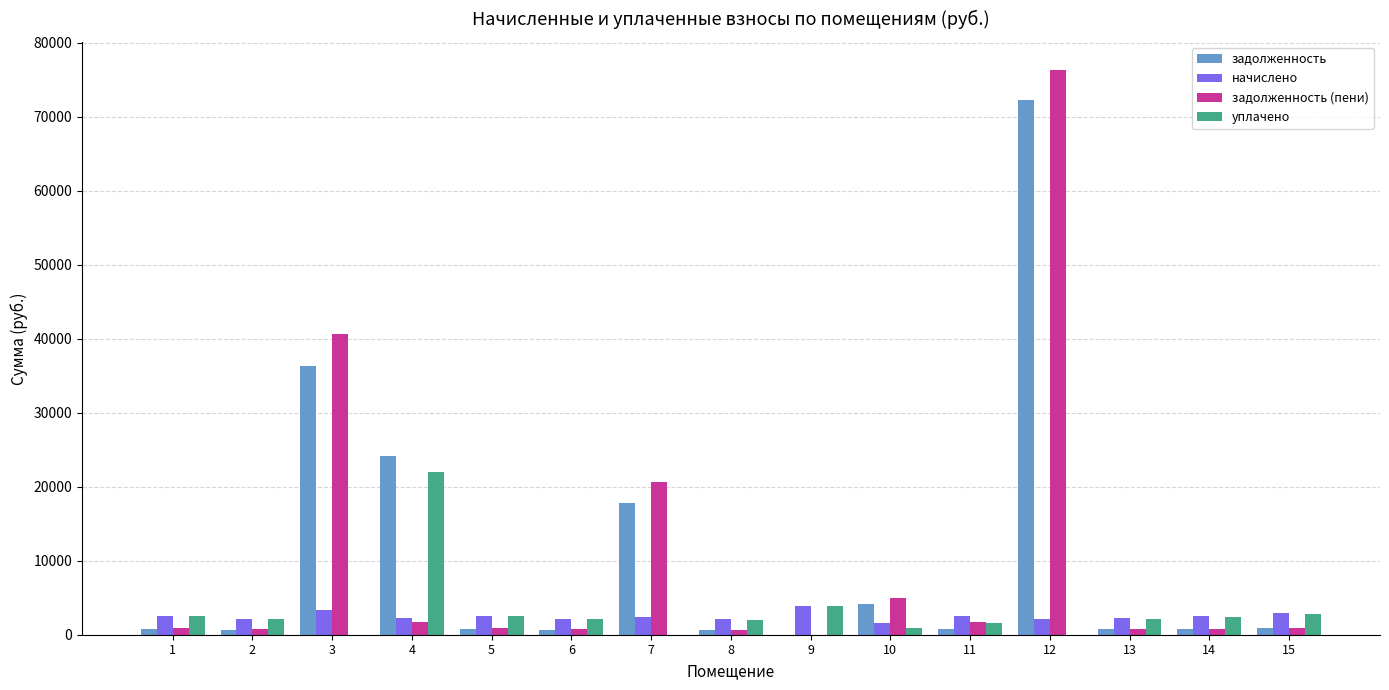

Is the value of задолженность (пени) at 9 greater than the value of начислено at 2?

No